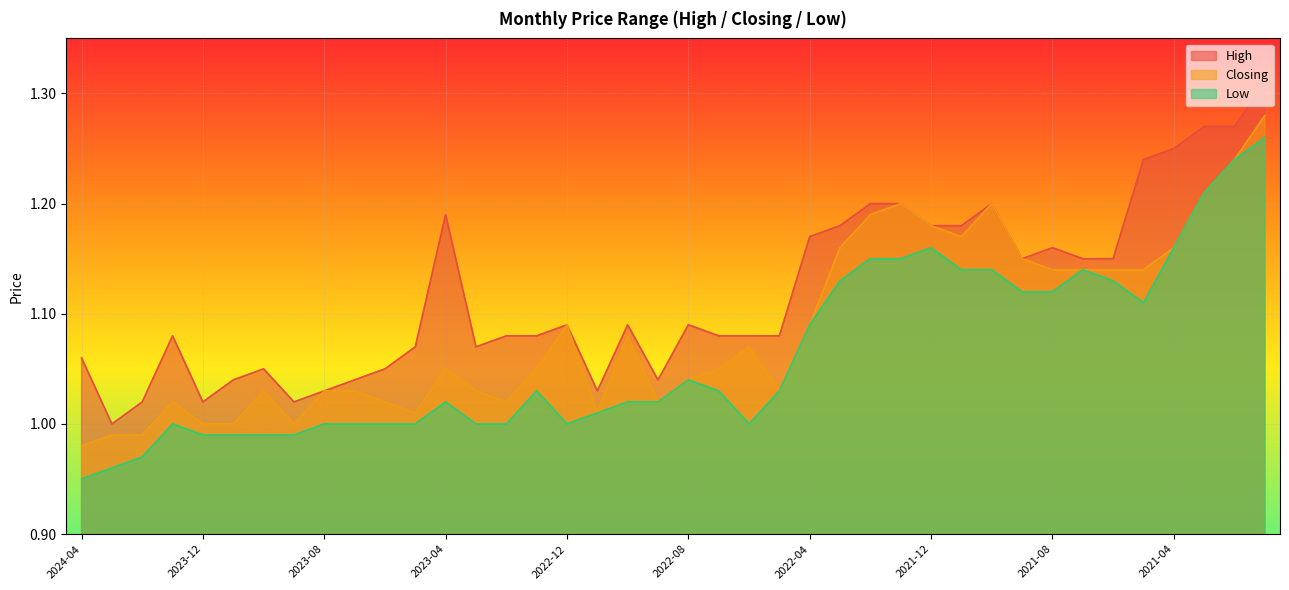

True or false: Closing has more than 2 interior local peaks.

True